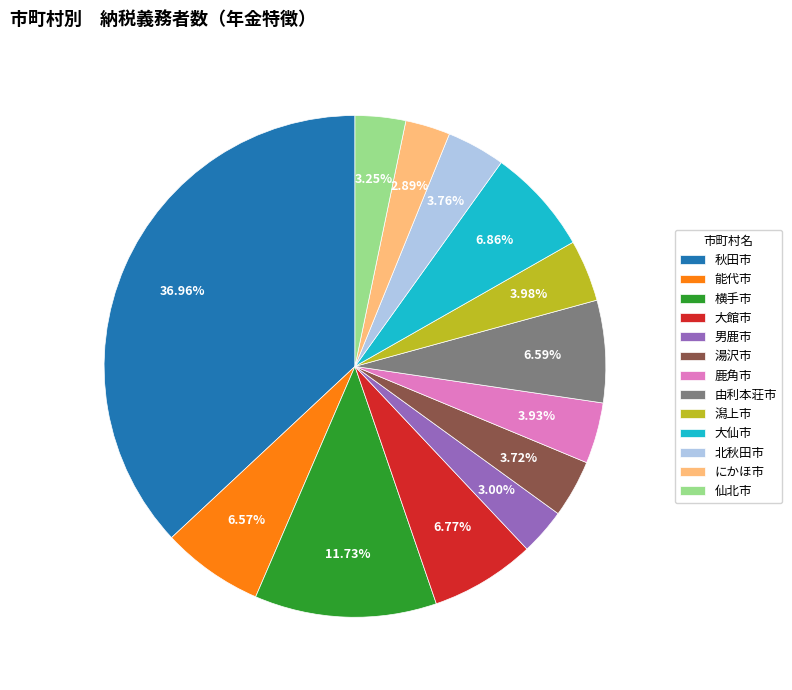

Combined, do 仙北市 and 湯沢市 account for over 50%?

No